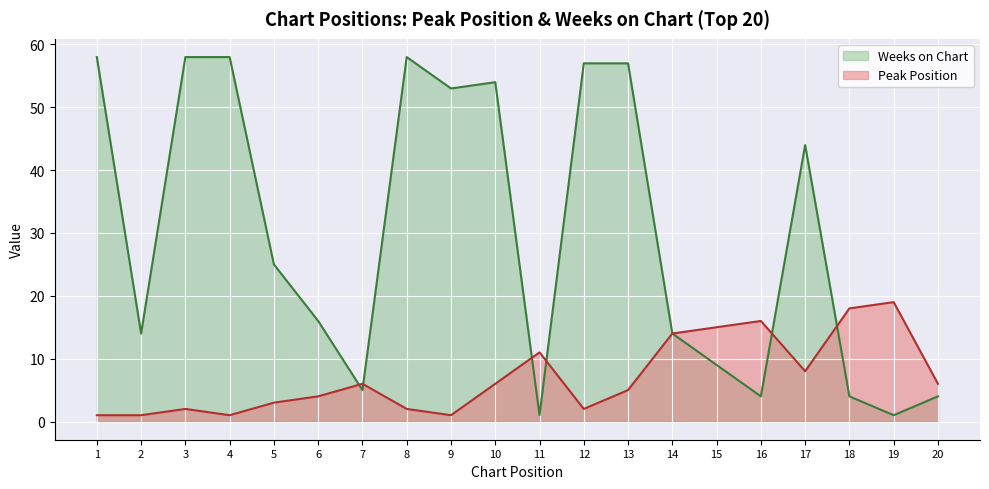

The Weeks on Chart series shows 57 at 12. True or false?

True